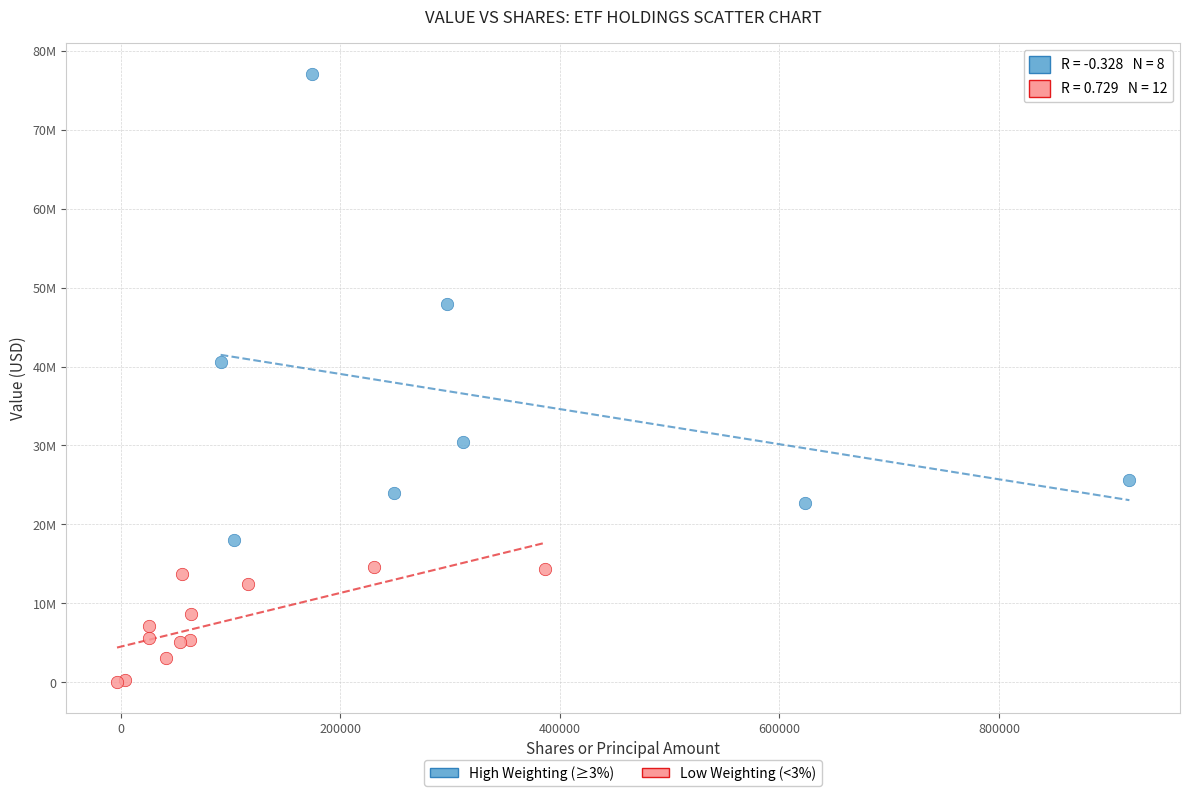

Which series contains the lowest Y value?

Low Weighting (<3%)